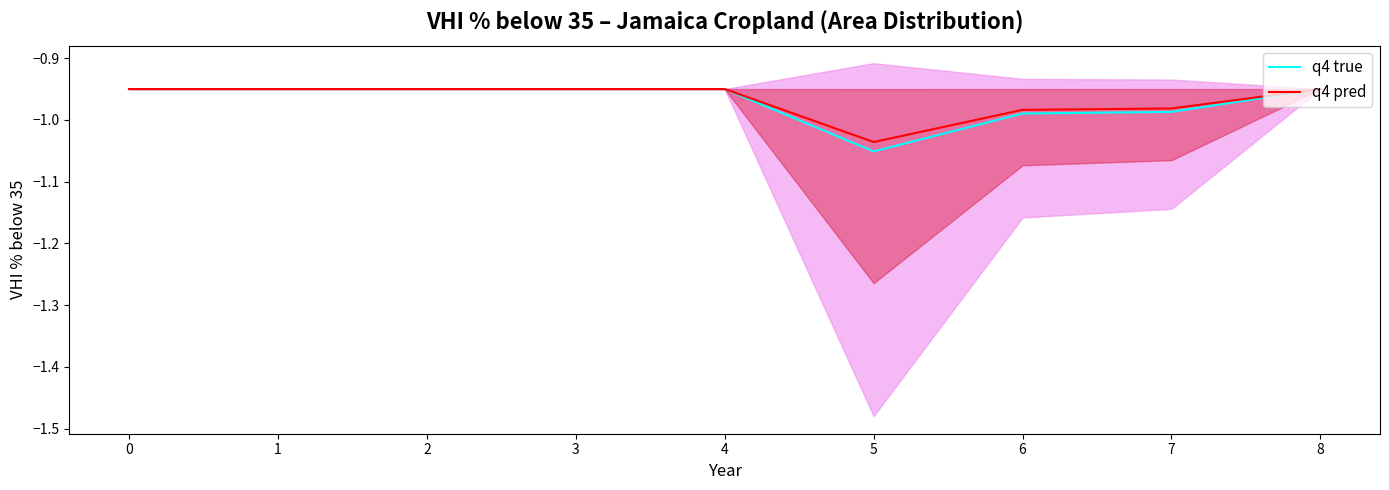

List the series in order of their peak value, highest first.

q4 true, q4 pred